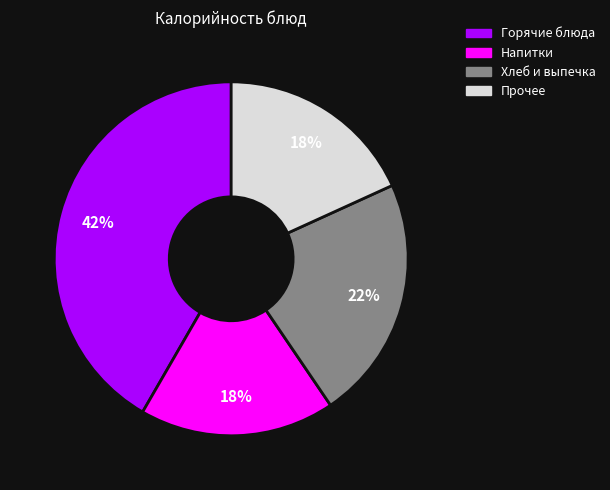

Do Прочее and Напитки together represent more than half of the pie?

No